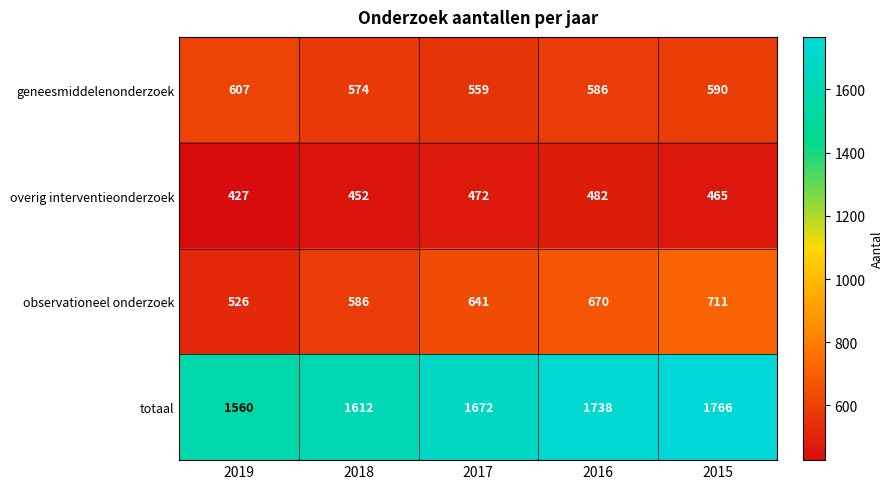

The value of observationeel onderzoek at 2019 is 526. True or false?

True